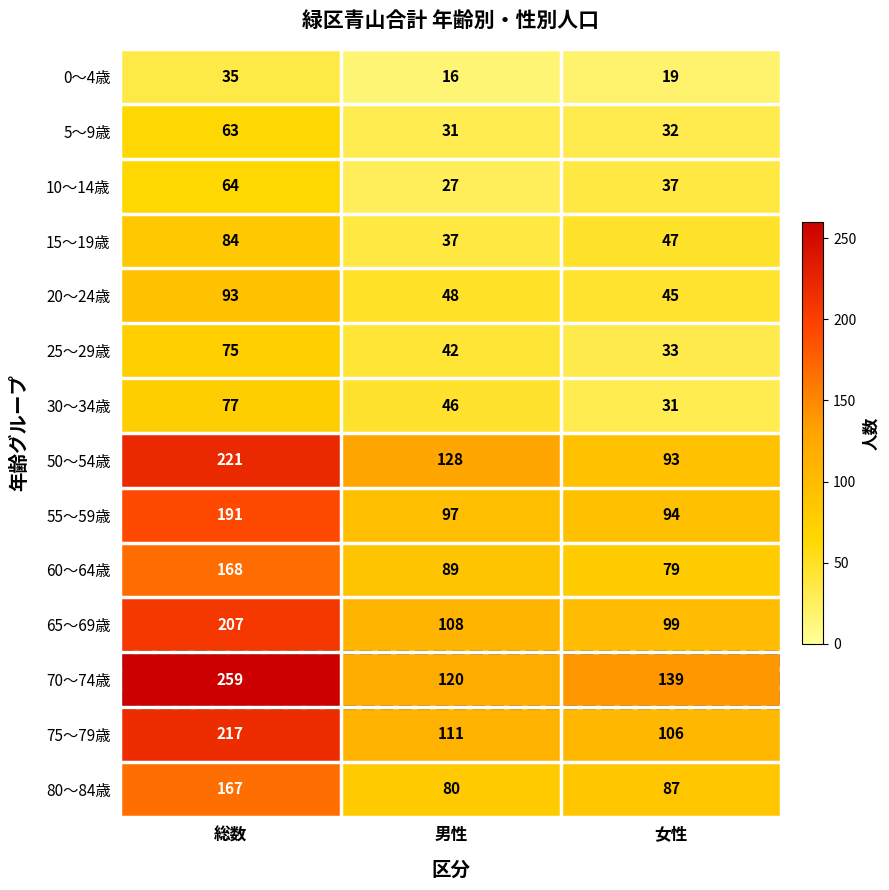

What is the difference between the highest and lowest values at 女性?

120